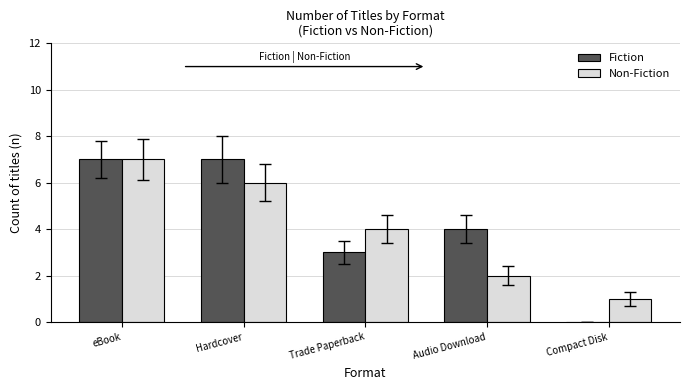

What is the sum of all Non-Fiction values?

20